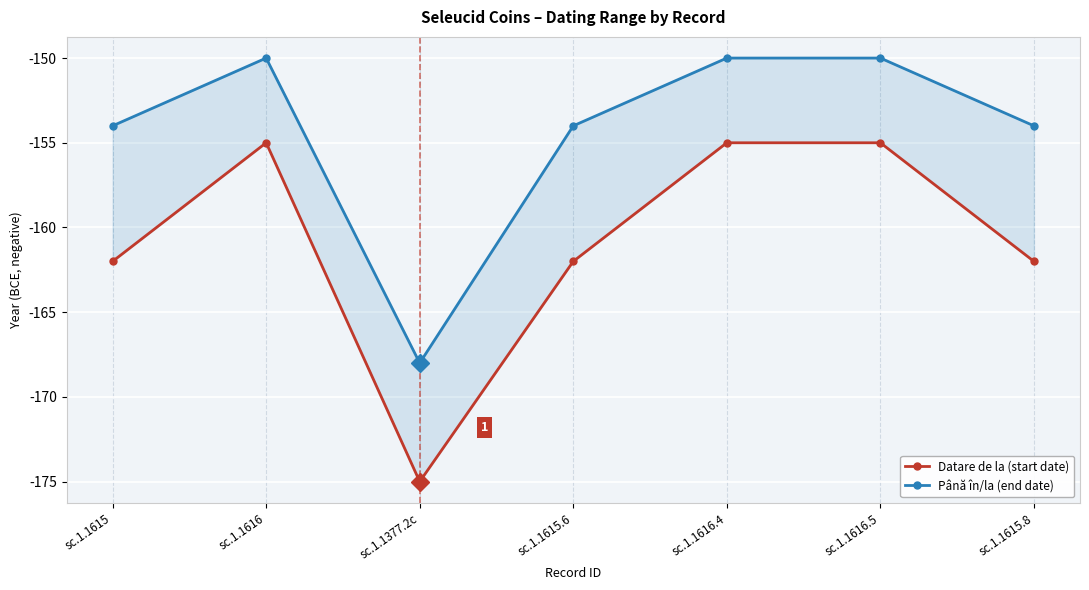

Reading left to right, extract all data points from this chart.

Datare de la (start date): sc.1.1615=-162	sc.1.1616=-155	sc.1.1377.2c=-175	sc.1.1615.6=-162	sc.1.1616.4=-155	sc.1.1616.5=-155	sc.1.1615.8=-162
Până în/la (end date): sc.1.1615=-154	sc.1.1616=-150	sc.1.1377.2c=-168	sc.1.1615.6=-154	sc.1.1616.4=-150	sc.1.1616.5=-150	sc.1.1615.8=-154